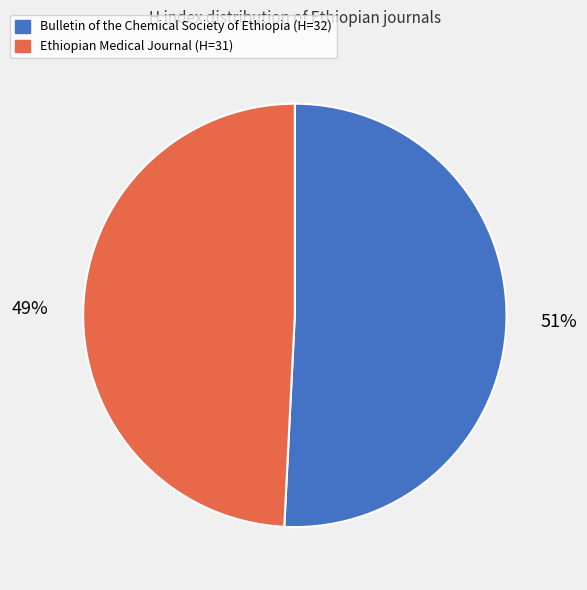

Which category has the biggest portion of the pie?

Bulletin of the Chemical Society of Ethiopia